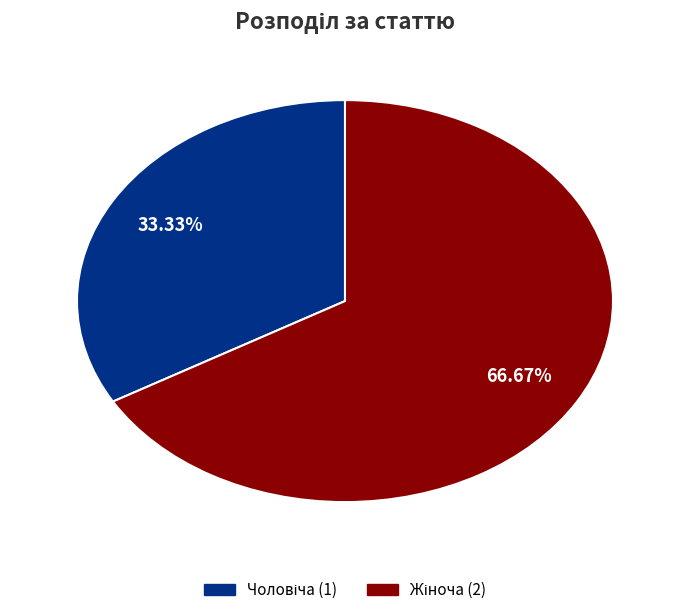

Does any single category account for the majority?

Yes